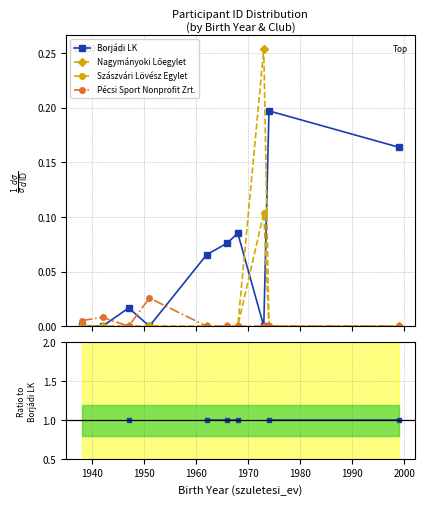

What is the difference between the highest and lowest values at 1990?

1.0